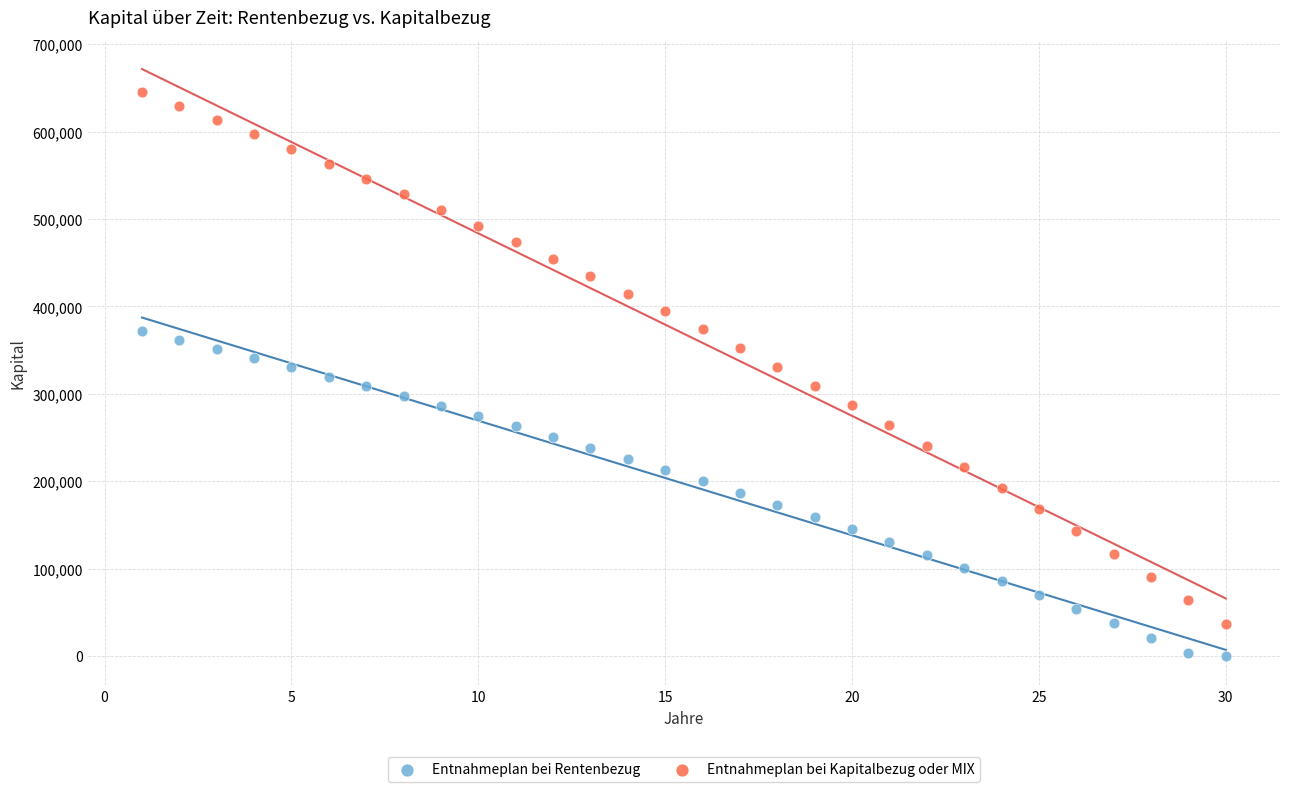

What are all the series names shown in the legend?

Entnahmeplan bei Rentenbezug, Entnahmeplan bei Kapitalbezug oder MIX